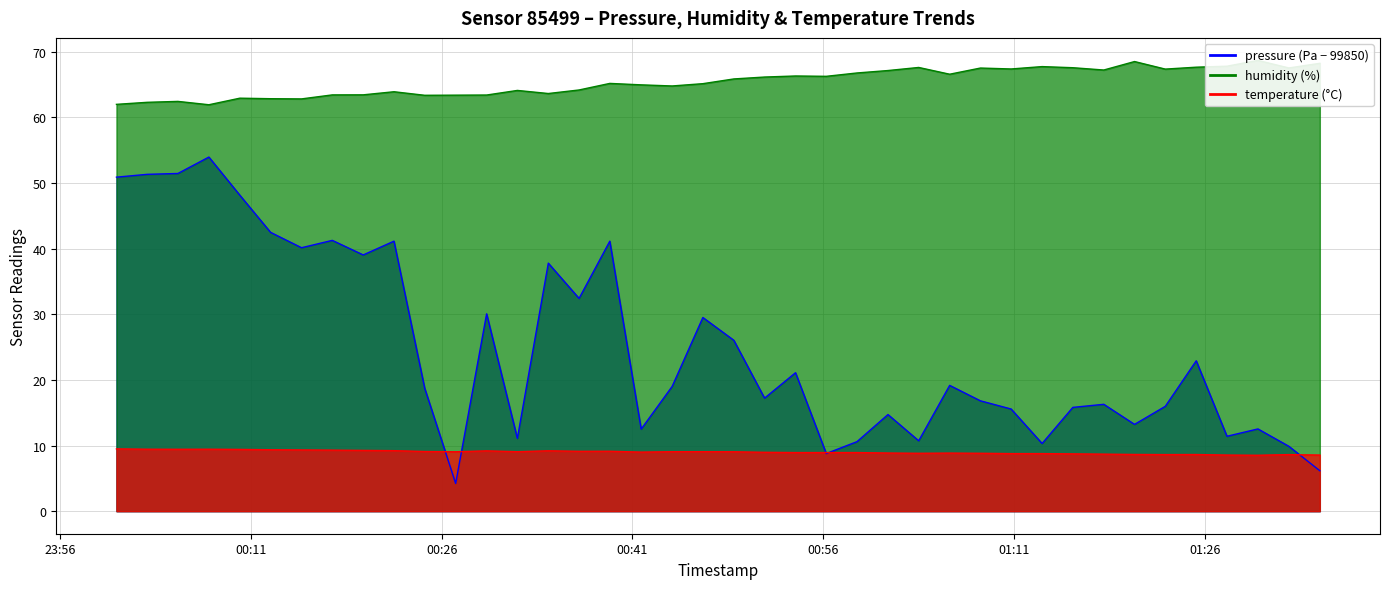

What is the maximum value shown in the chart?

68.7